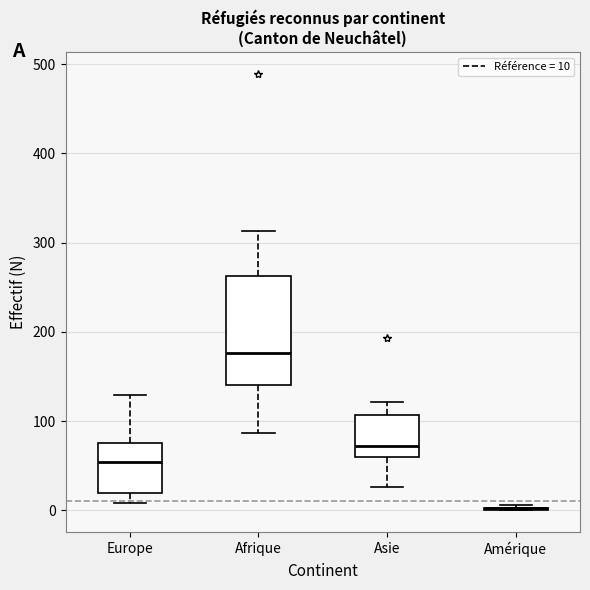

Comparing the boxes themselves (not the whiskers), which one is the tallest?

Afrique